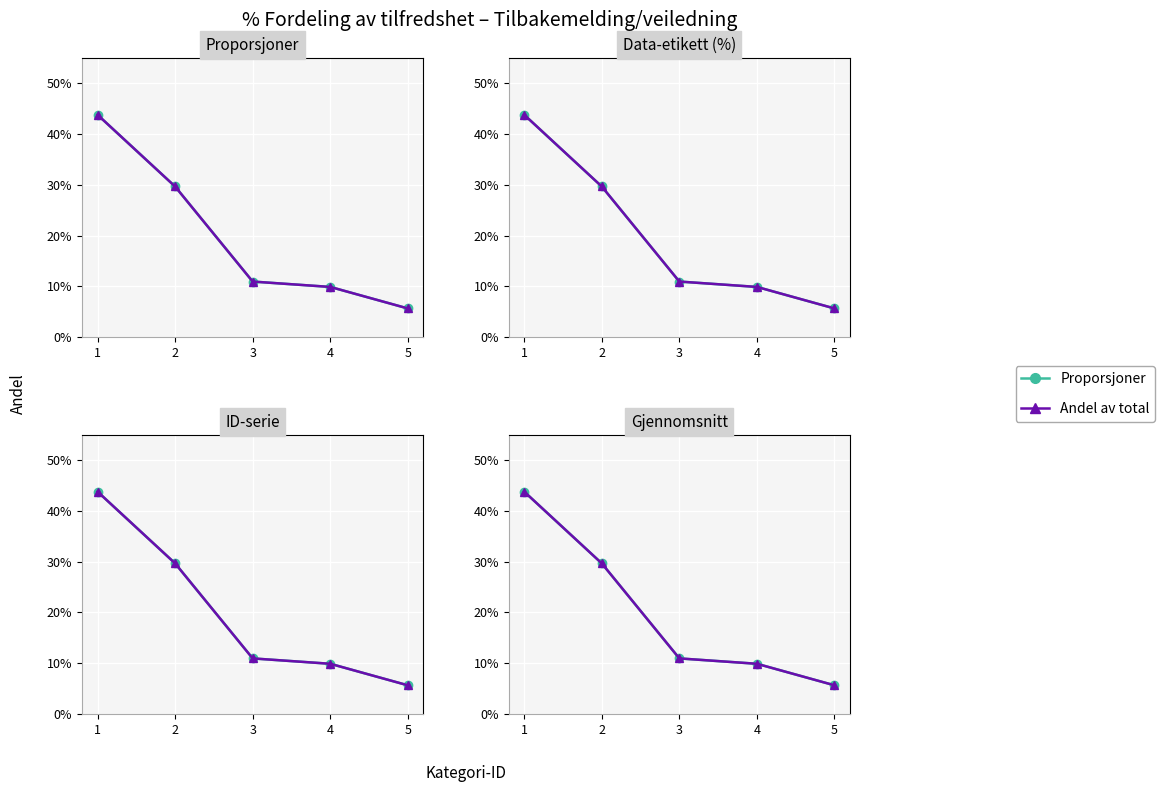

List the labels in order of Andel av total value, largest first.

1, 2, 3, 4, 5